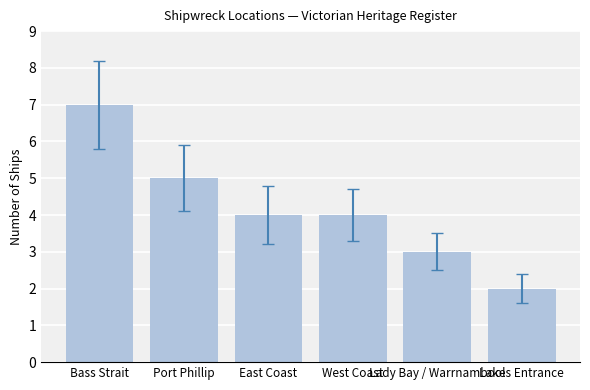

Count the values in the range 3 to 5.

4